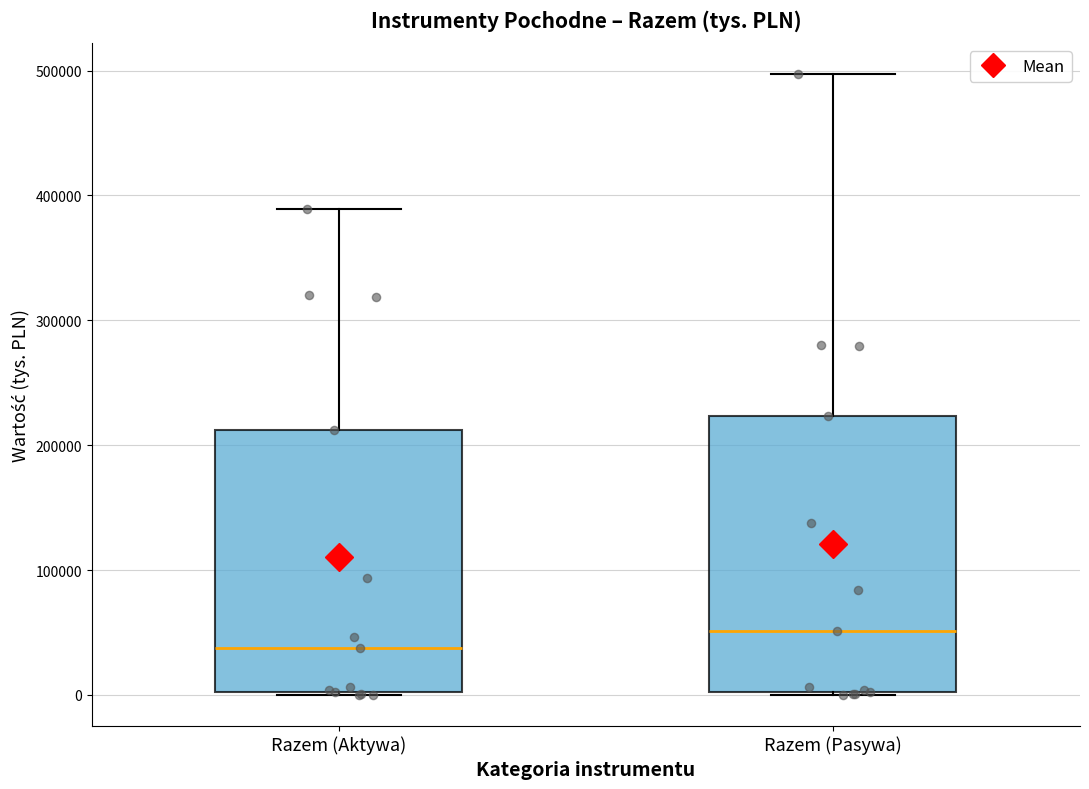

Reading left to right, read every box against the y-axis: the position of its median line, the range the box covers, and the ends of its whiskers. The values are not printed on the chart, so give them approximately, as read against the axis.

Razem (Aktywa): median 40000, box 0 to 210000, whiskers 0 to 390000
Razem (Pasywa): median 50000, box 0 to 220000, whiskers 0 to 500000